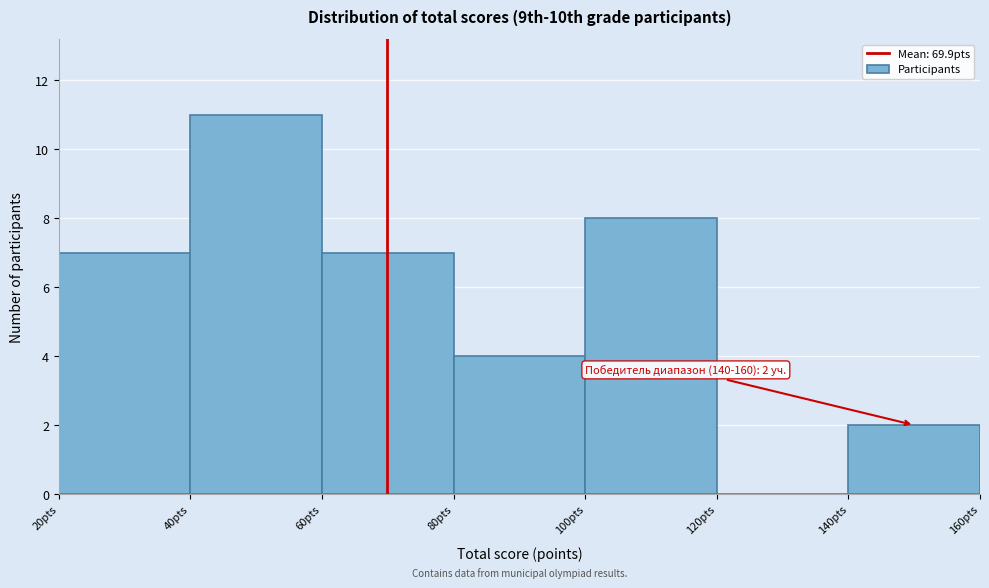

Which range on the x-axis has the tallest bar?

40 to 60